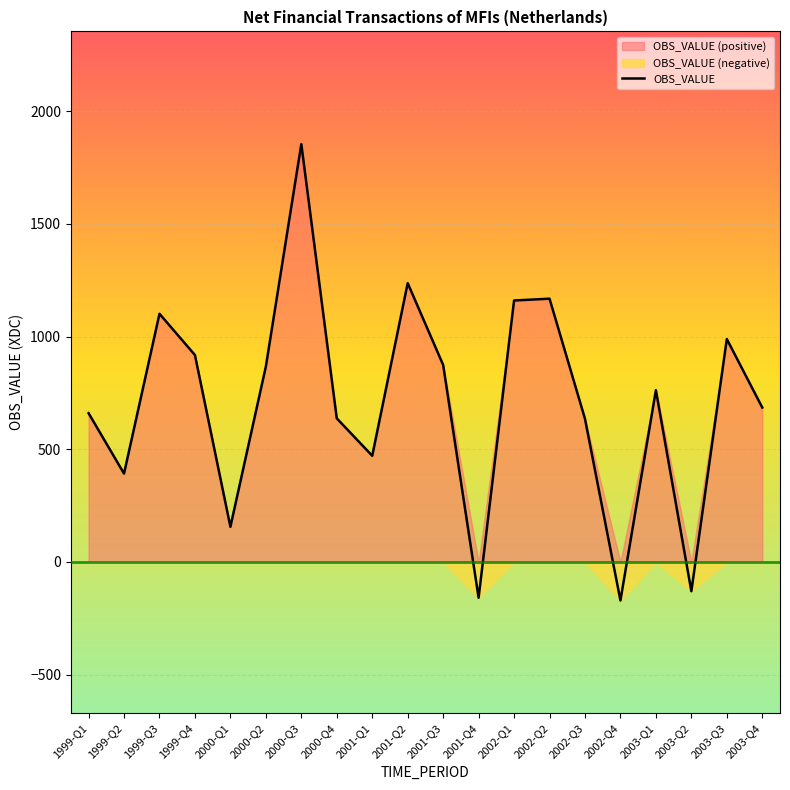

How many values exceed 762?

9